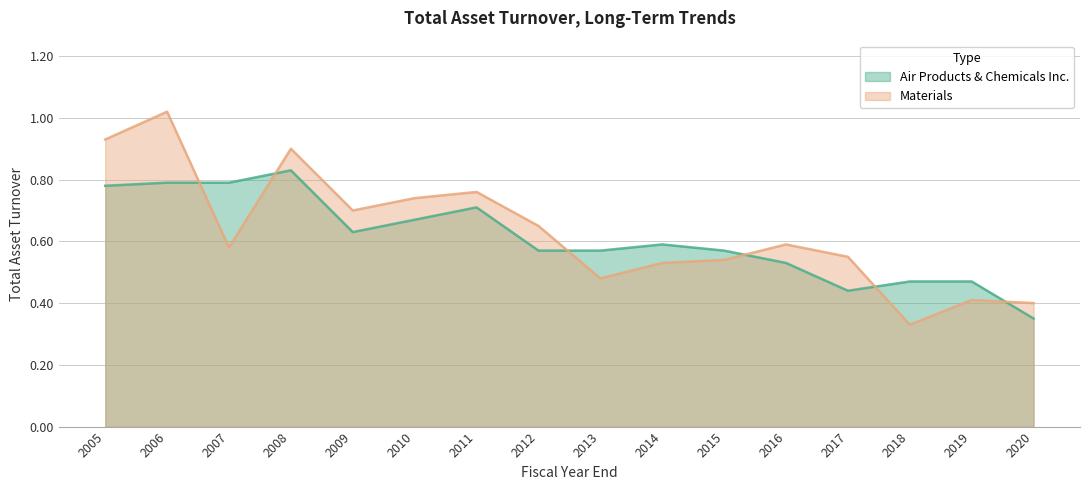

True or false: Air Products & Chemicals Inc. has a value of 0.6 at 2012.

True